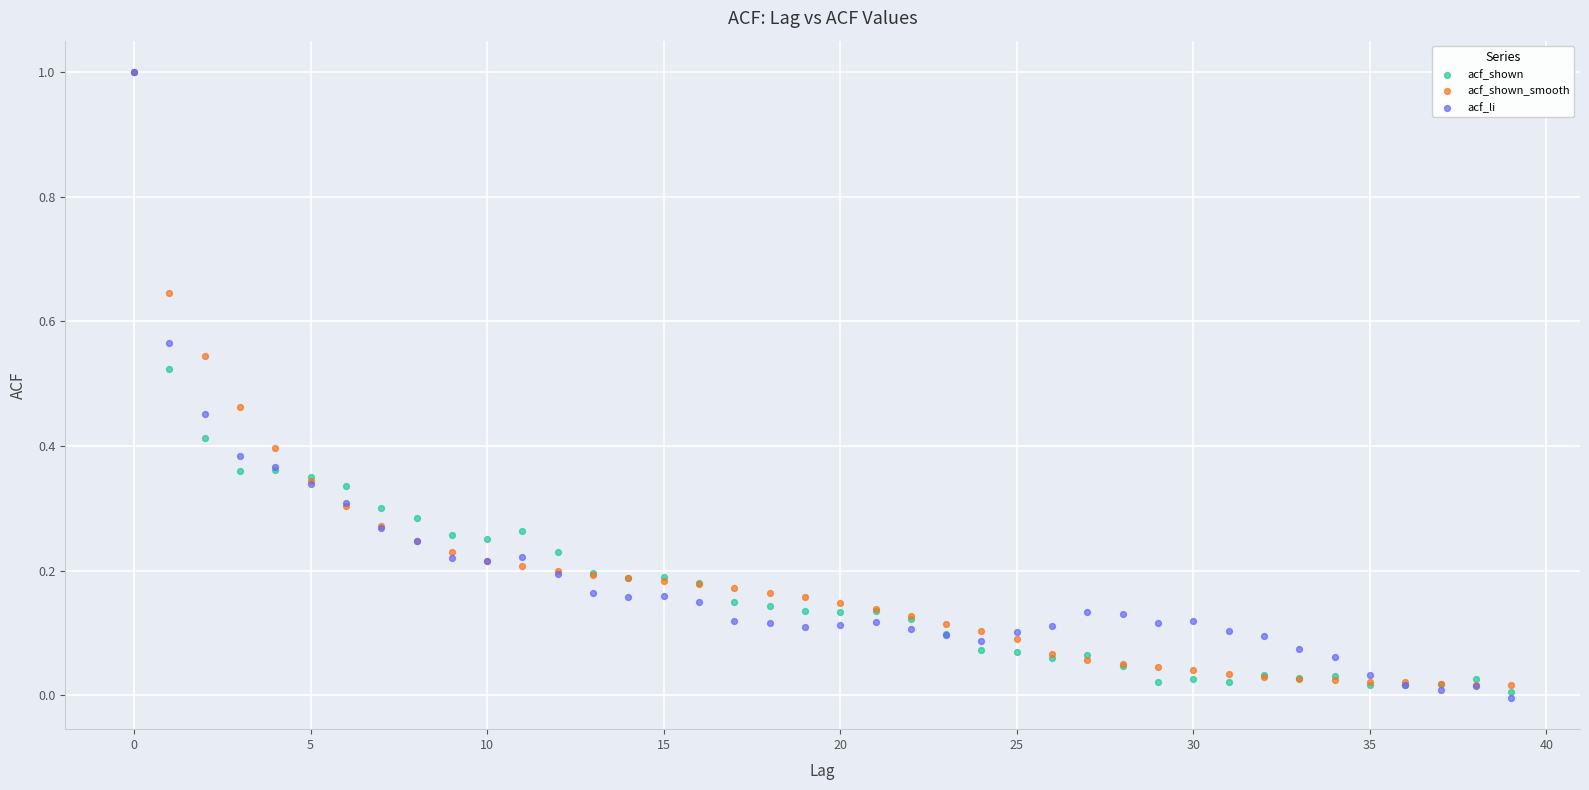

What are all the series names shown in the legend?

acf_shown, acf_shown_smooth, acf_li